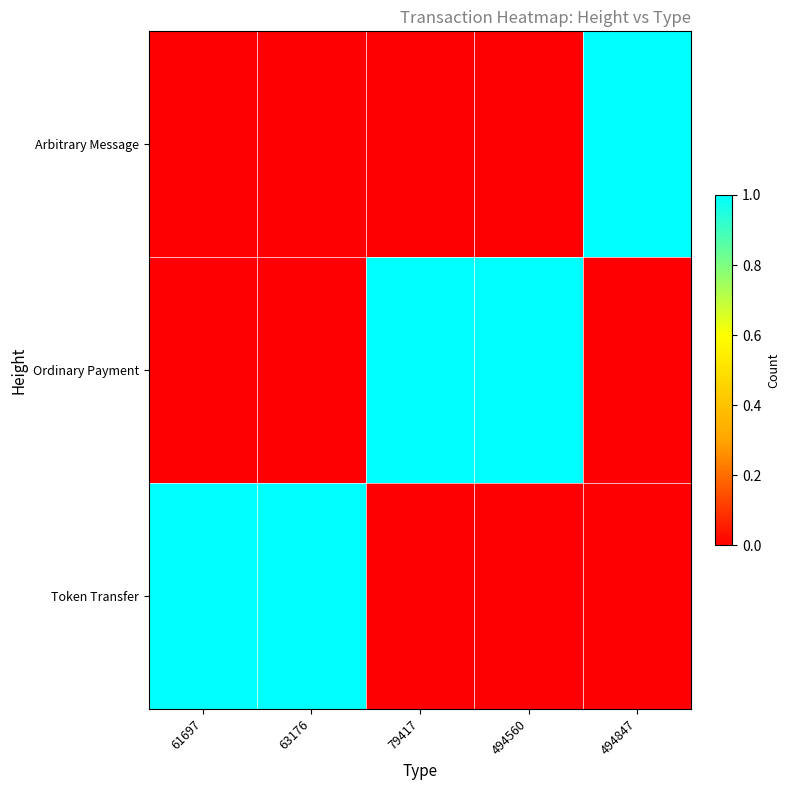

Reading left to right, transcribe all the data shown in this chart.

Arbitrary Message: 61697=0	63176=0	79417=0	494560=0	494847=1
Ordinary Payment: 61697=0	63176=0	79417=1	494560=1	494847=0
Token Transfer: 61697=1	63176=1	79417=0	494560=0	494847=0